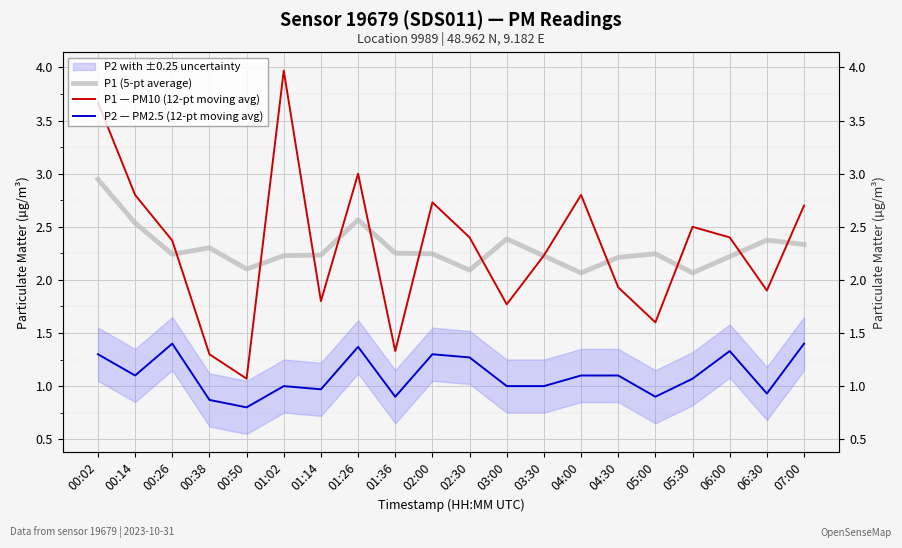

Reading left to right, list all the values displayed in this chart.

P1 (5-pt average): 2.9	2.5	2.2	2.3	2.1	2.2	2.2	2.6	2.3	2.2	2.1	2.4	2.2	2.1	2.2	2.2	2.1	2.2	2.4	2.3
P1 — PM10 (12-pt moving avg): 3.7	2.8	2.4	1.3	1.1	4.0	1.8	3.0	1.3	2.7	2.4	1.8	2.2	2.8	1.9	1.6	2.5	2.4	1.9	2.7
P2 — PM2.5 (12-pt moving avg): 1.3	1.1	1.4	0.9	0.8	1.0	1.0	1.4	0.9	1.3	1.3	1.0	1.0	1.1	1.1	0.9	1.1	1.3	0.9	1.4